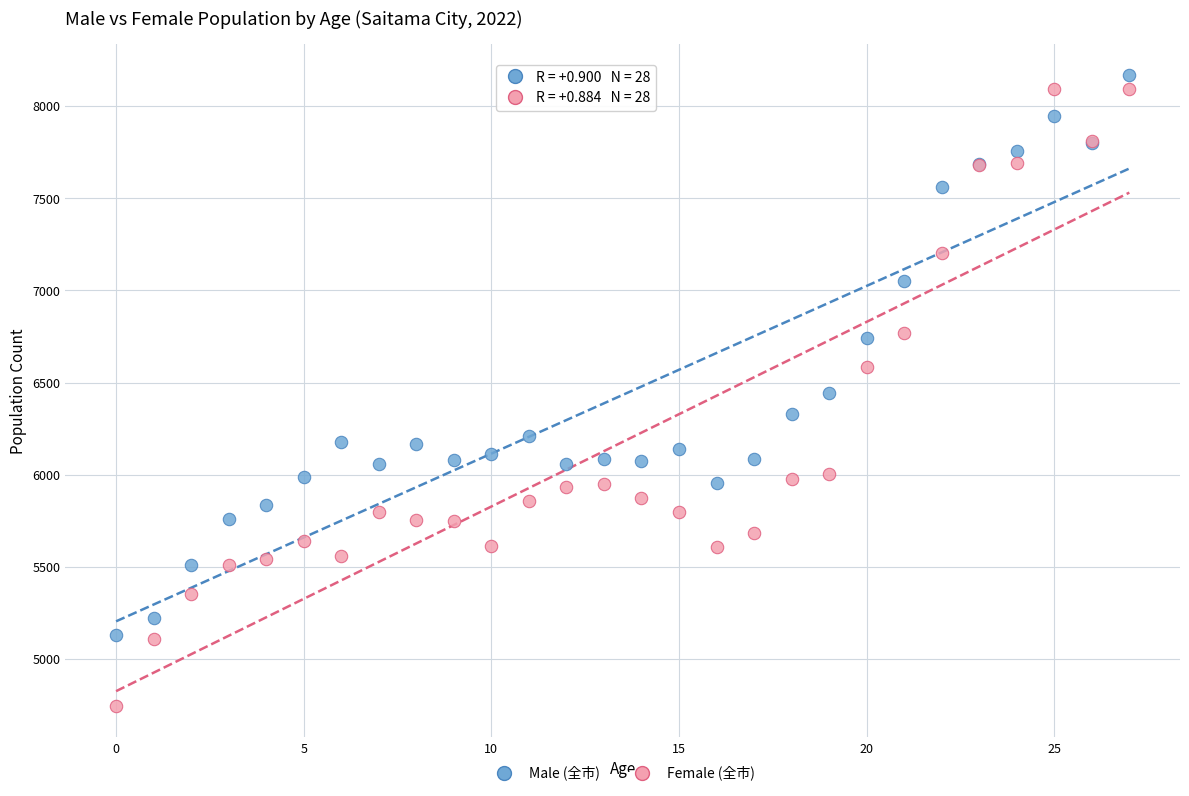

Which series contains the lowest Y value?

Female (全市)